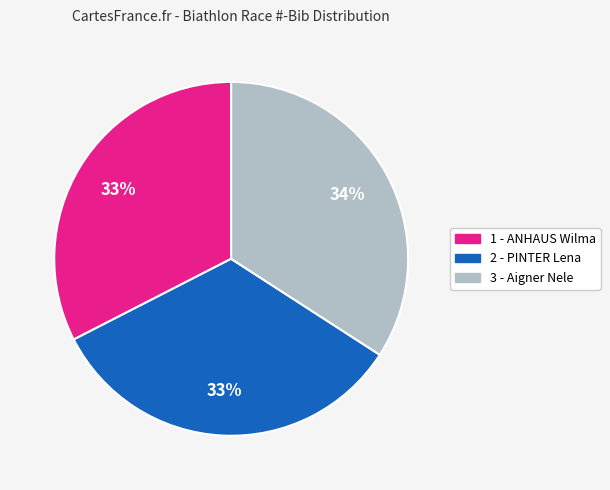

True or false: 3 - Aigner Nele accounts for 27% of the total.

False